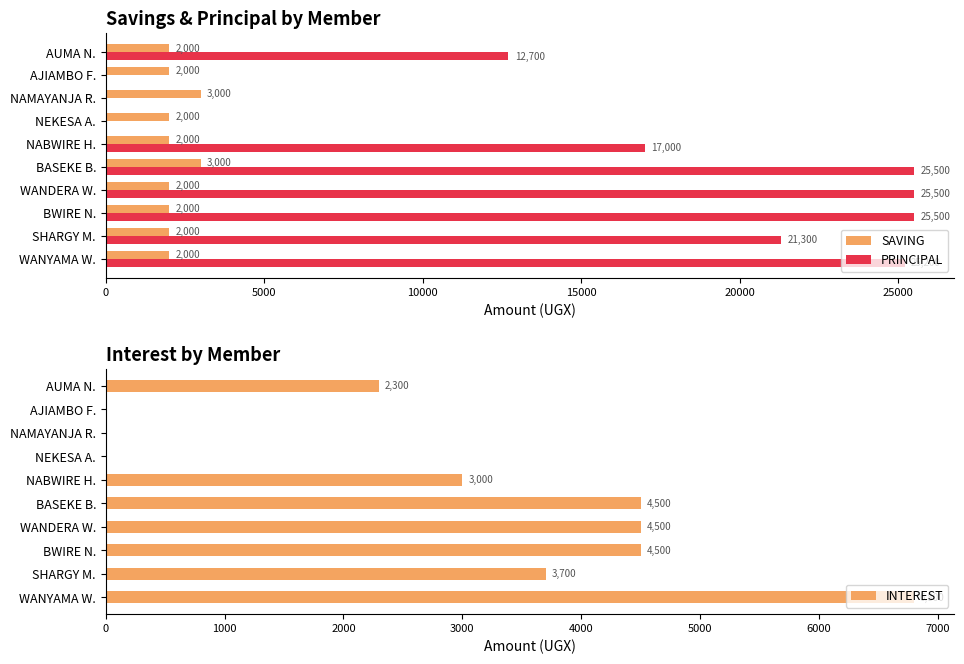

What is the sum of all SAVING values?

22000